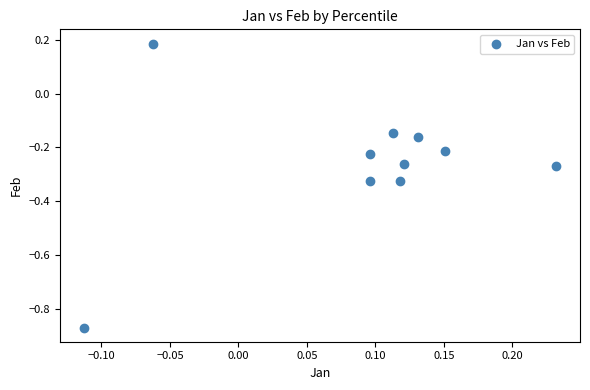

What is the range of X values (max minus min)?

0.3